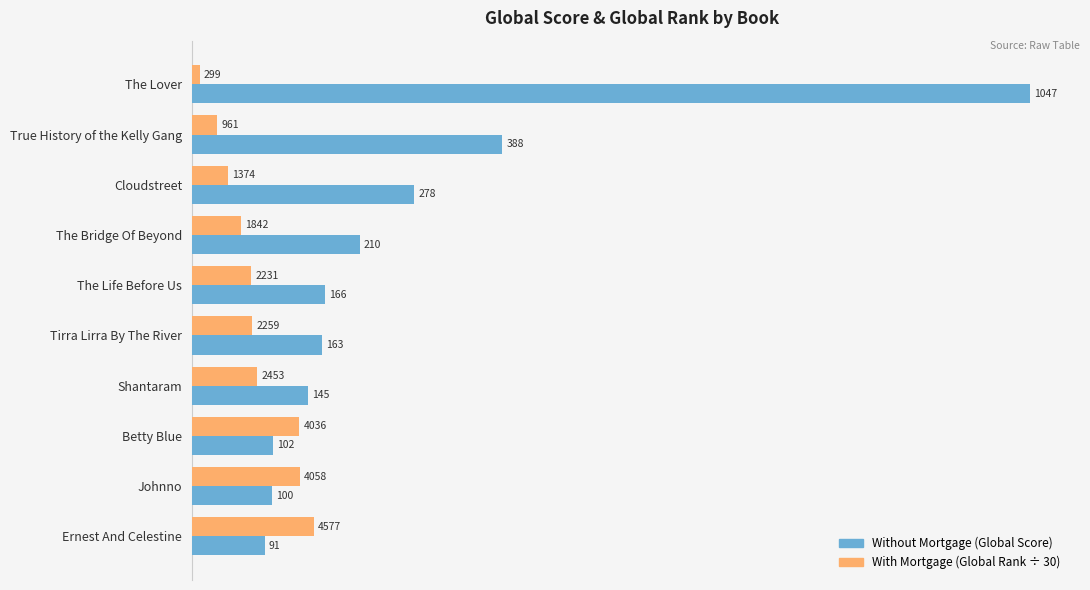

What is the minimum value shown in the chart?

10.0